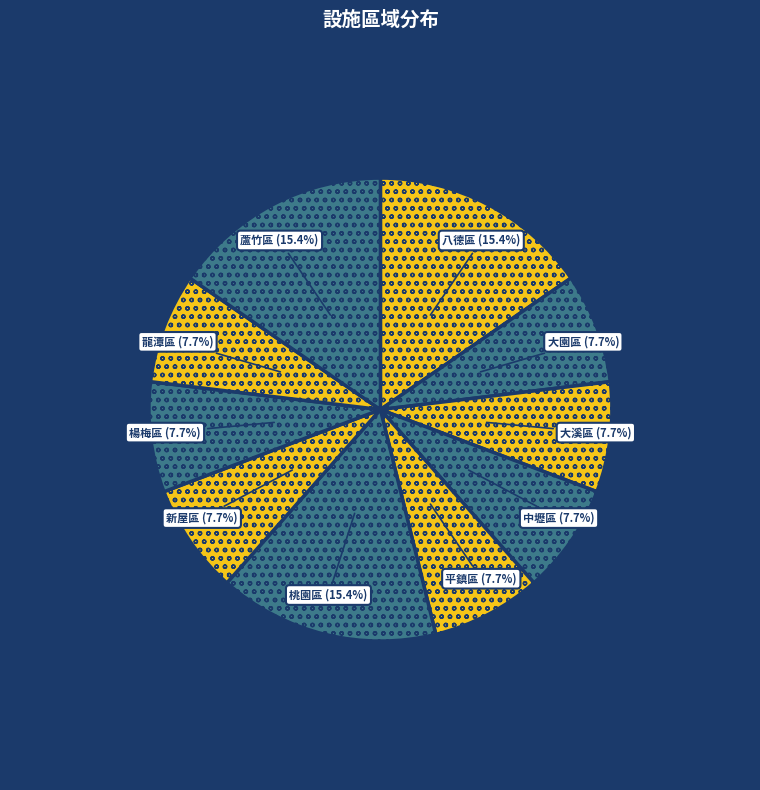

Is there a majority slice in this chart?

No